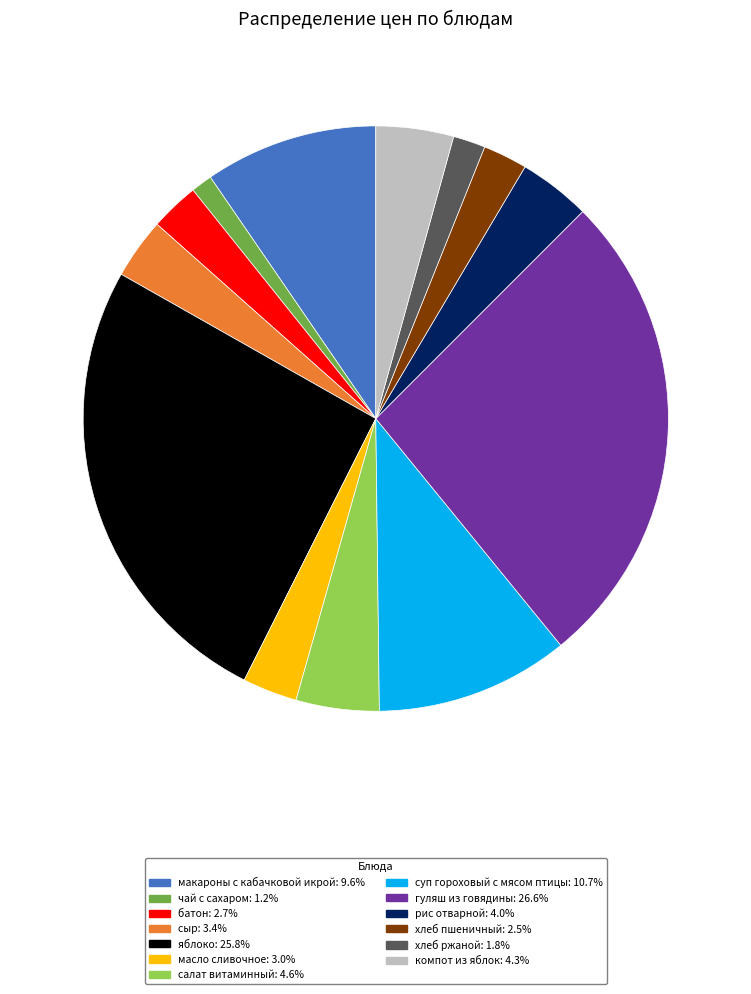

Approximately how many times larger is the value at салат витаминный compared to сыр?

1.4